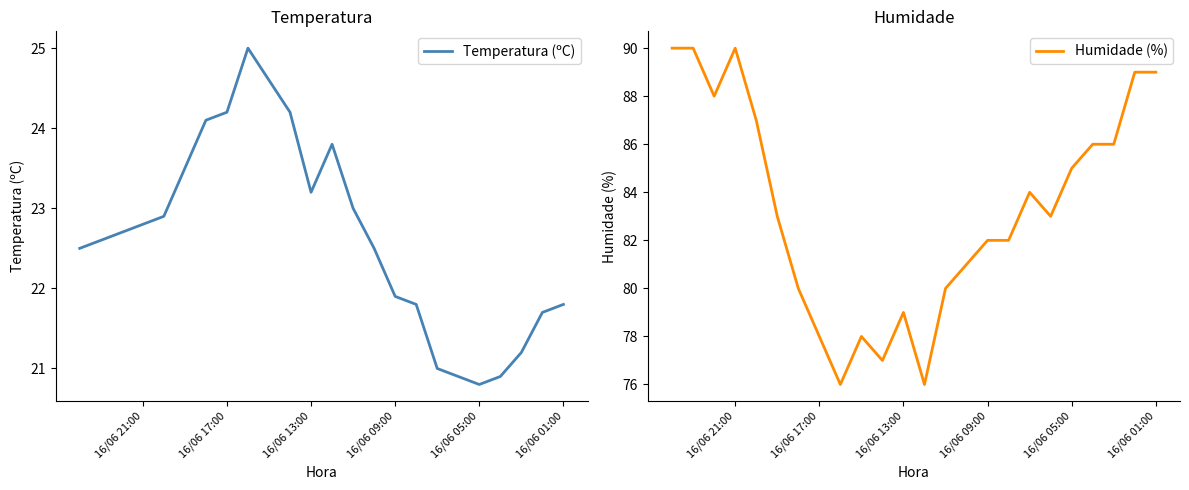

What is the greatest value displayed?

90.0